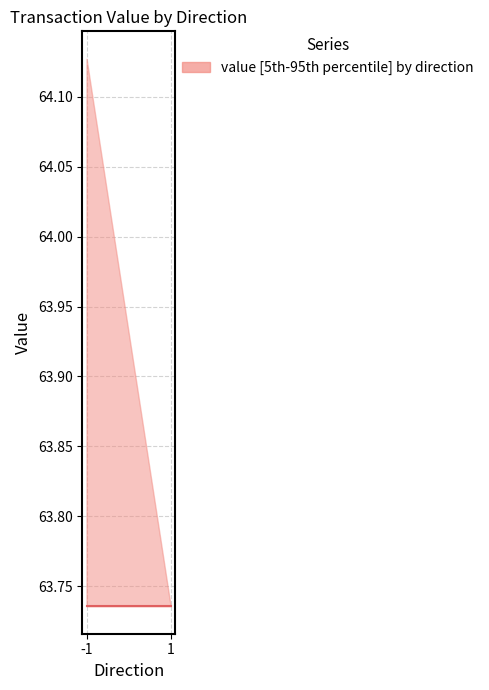

Which category has the highest value in the value_upper series?

-1